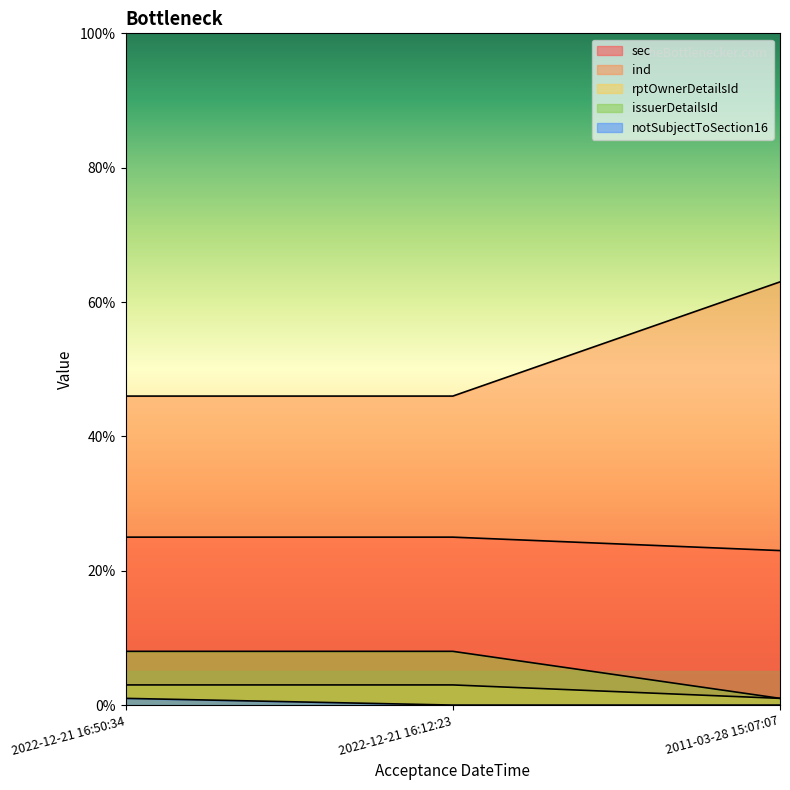

At which category is the sum across all series the highest?

2011-03-28 15:07:07